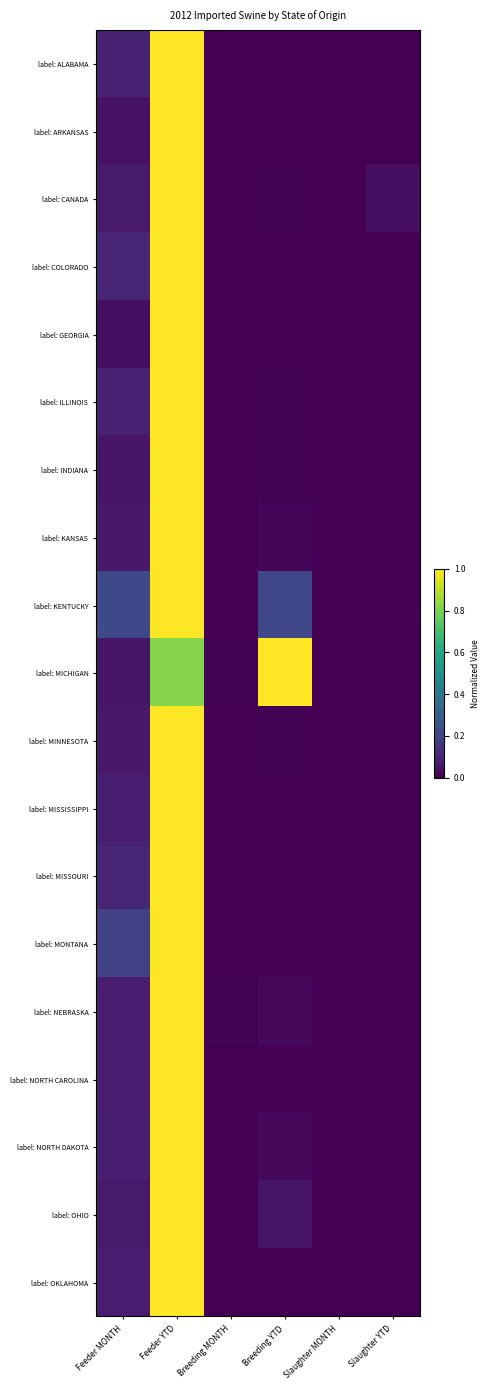

Where is label: KANSAS nearest to the value 0?

Slaughter MONTH